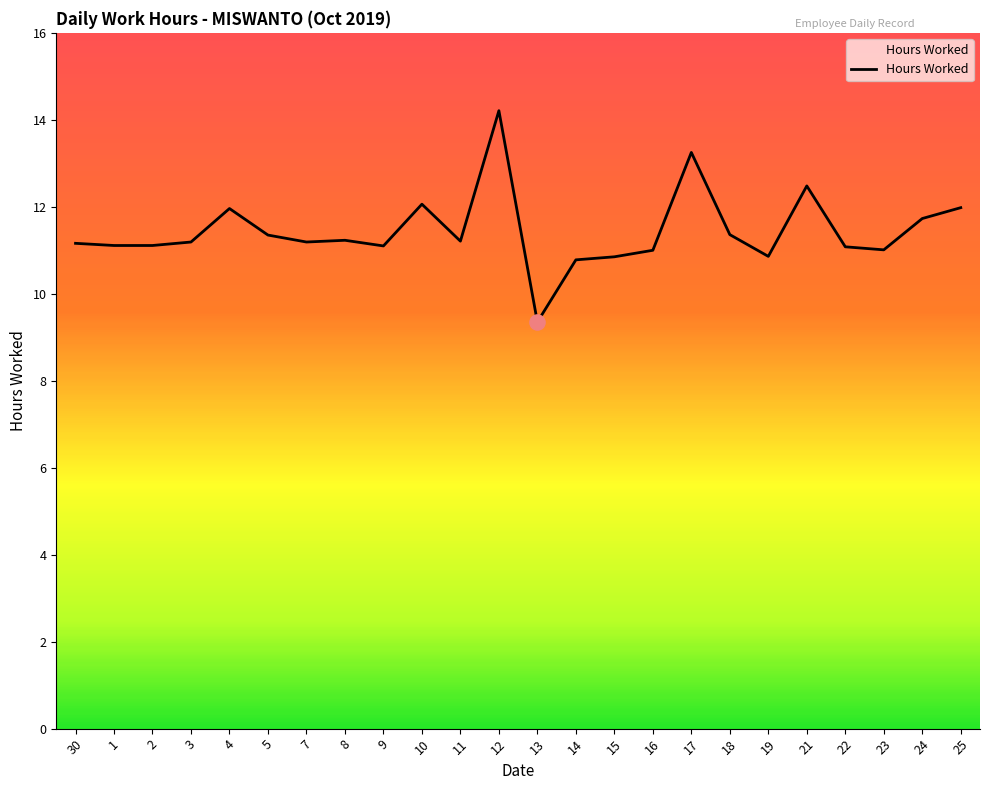

Approximately how many times larger is the value at 19 compared to 17?

0.8